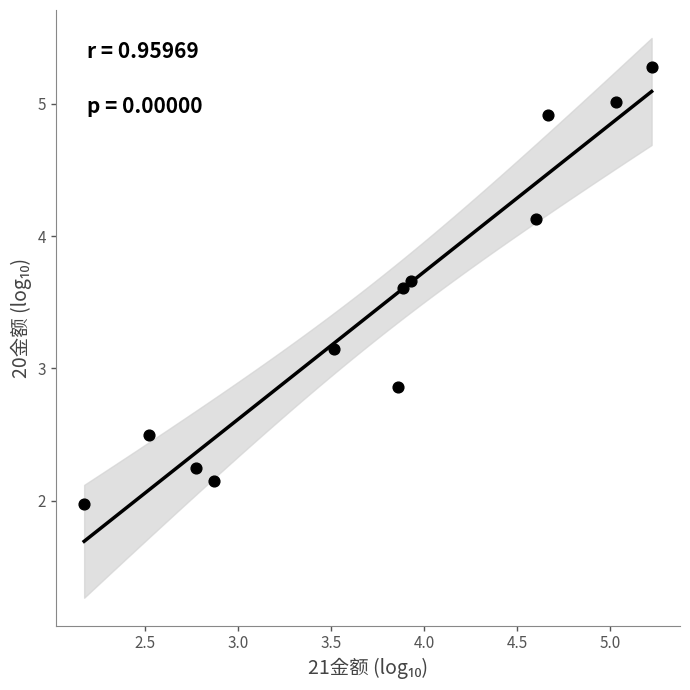

What is the average X value?

3.8